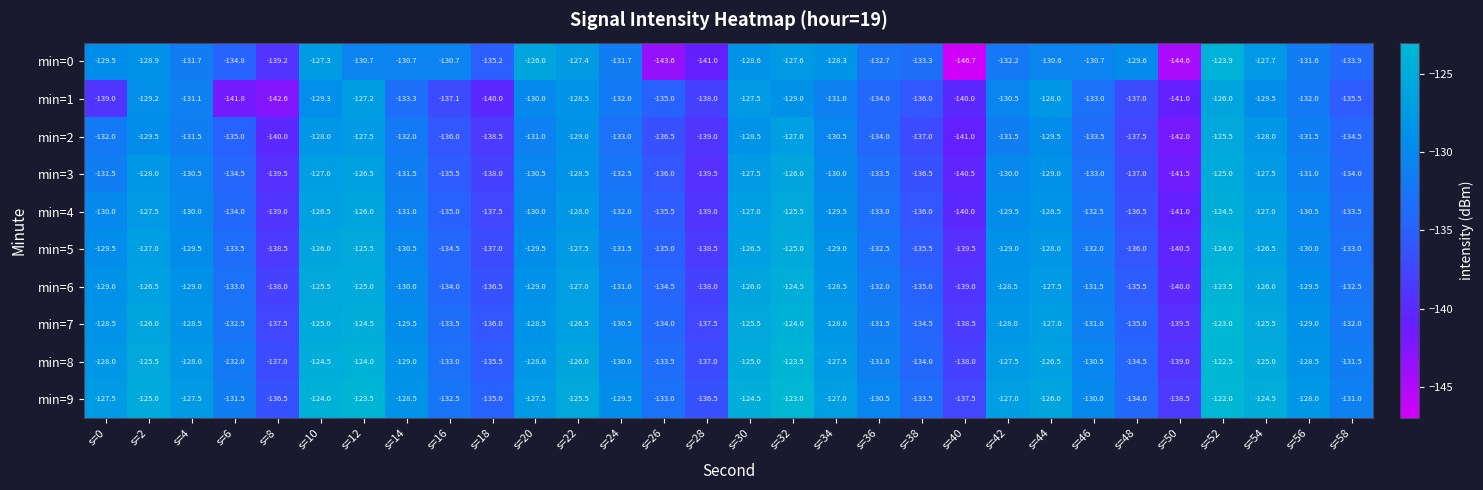

Rank the series at s=32 from lowest to highest value.

min=1, min=0, min=2, min=3, min=4, min=5, min=6, min=7, min=8, min=9